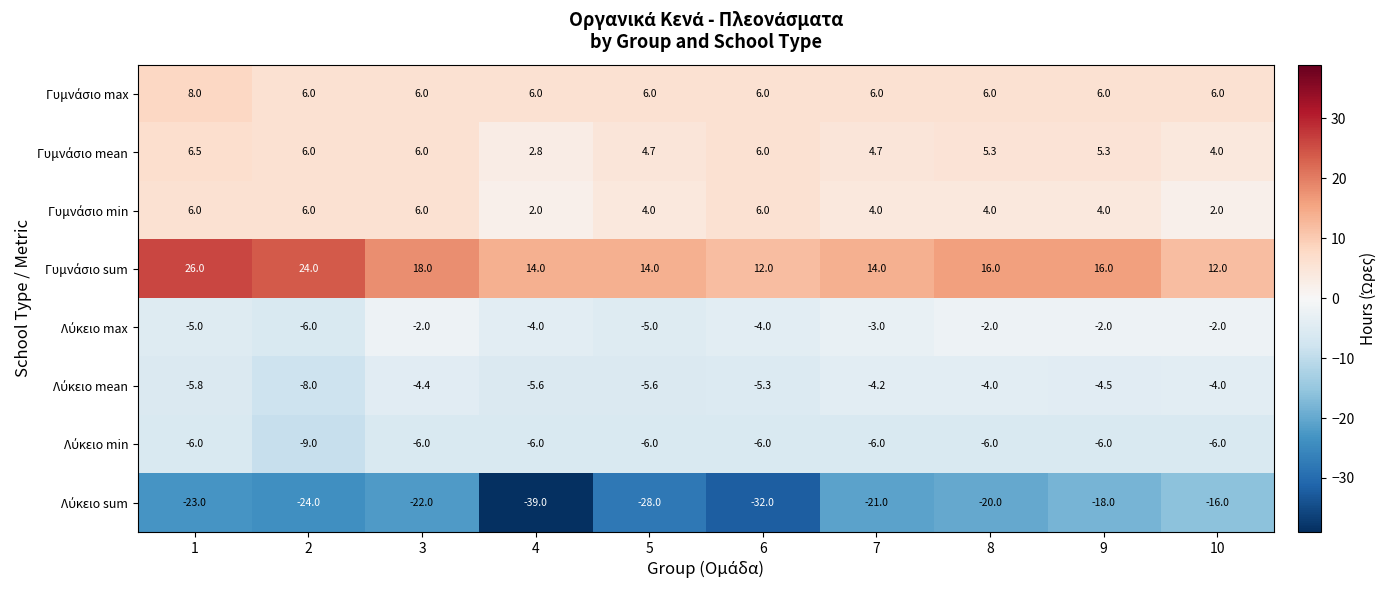

What is the difference between the highest and lowest values at 9?

34.0